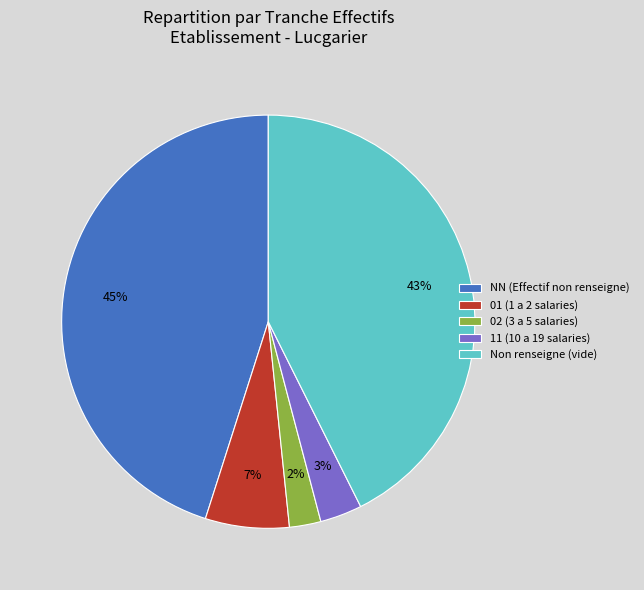

To the nearest percent, what portion does 11 (10 a 19 salaries) represent?

3%